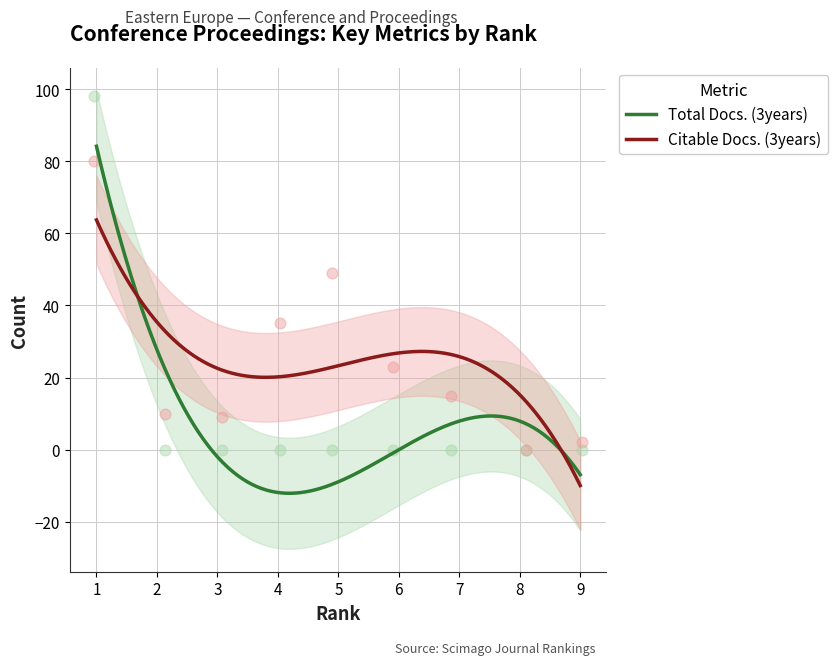

What are all the series names shown in the legend?

Total Docs. (3years), Citable Docs. (3years)